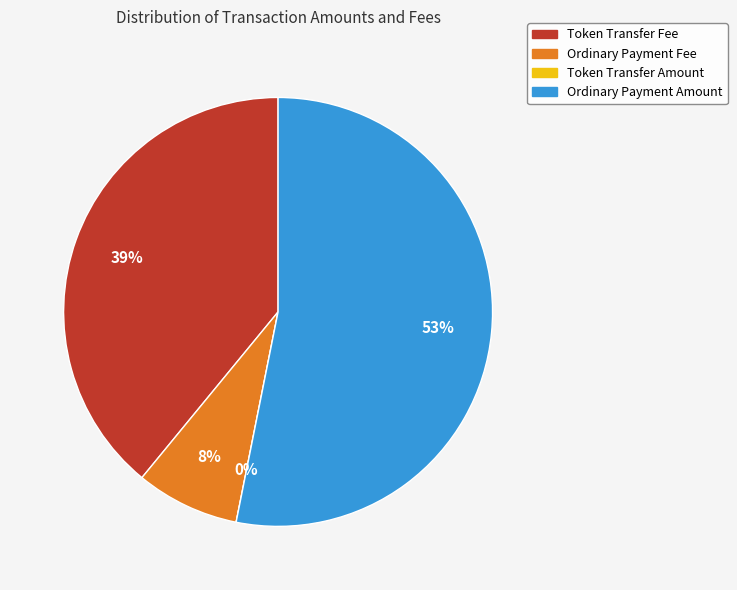

Which category has the smallest portion of the pie?

Token Transfer Amount